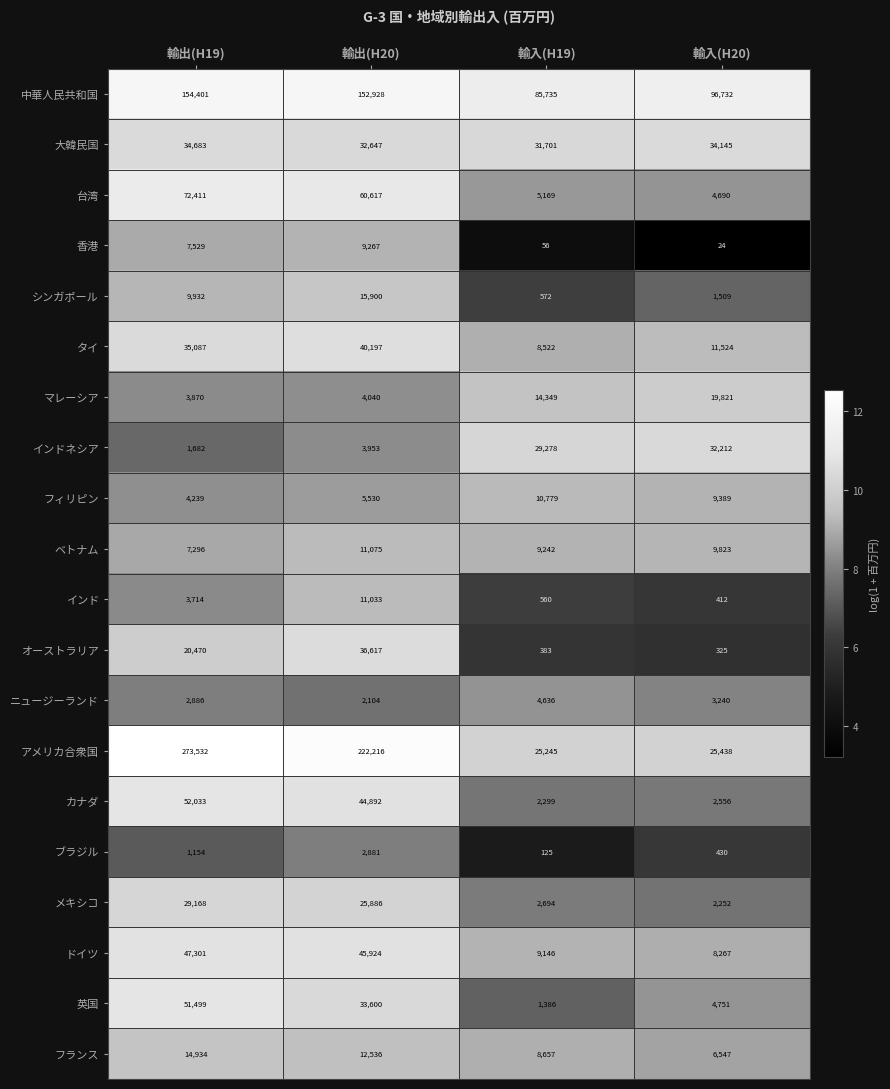

Which series has the largest range (max minus min)?

アメリカ合衆国